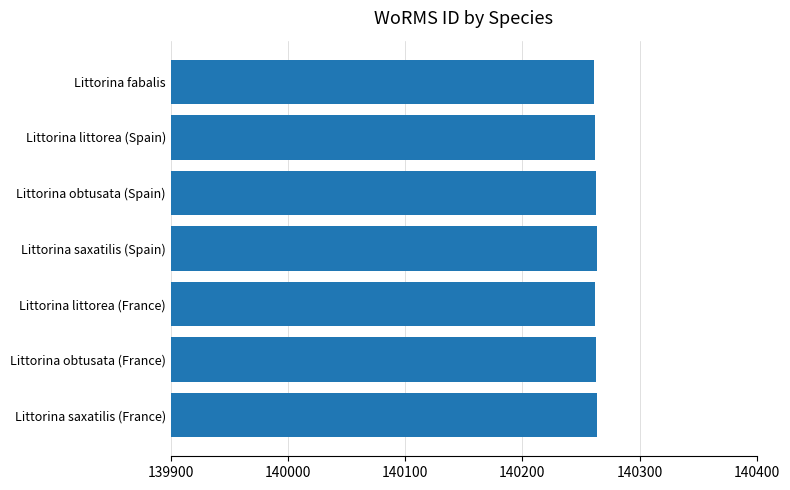

What is the label of the 2nd bar from the bottom?

Littorina obtusata (France)